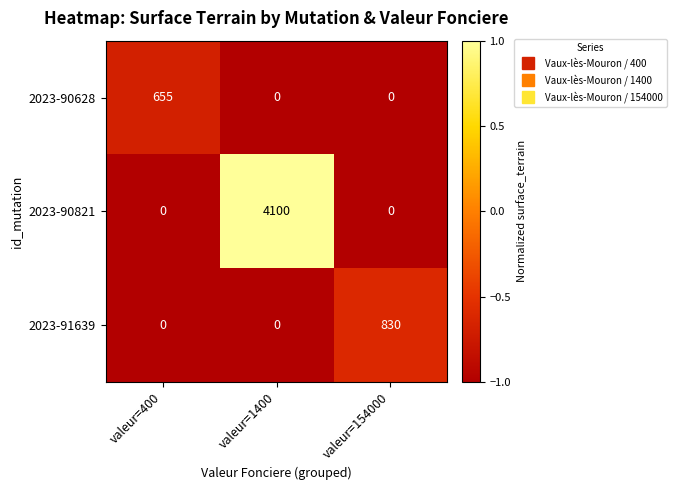

What is the minimum value shown in the chart?

0